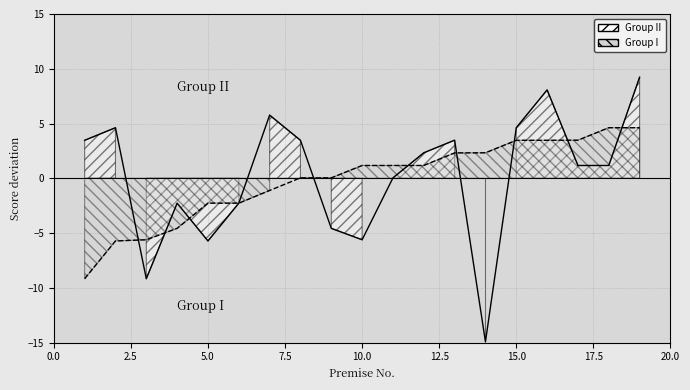

At which label does Group I reach its peak?

18